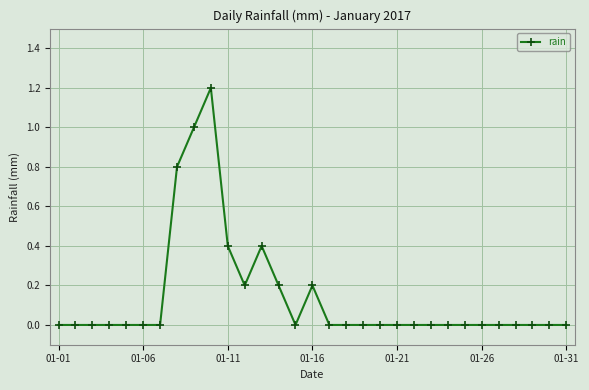

Reading left to right, extract all data points from this chart.

0.0	0.0	0.0	0.0	0.0	0.0	0.0	0.8	1.0	1.2	0.4	0.2	0.4	0.2	0.0	0.2	0.0	0.0	0.0	0.0	0.0	0.0	0.0	0.0	0.0	0.0	0.0	0.0	0.0	0.0	0.0